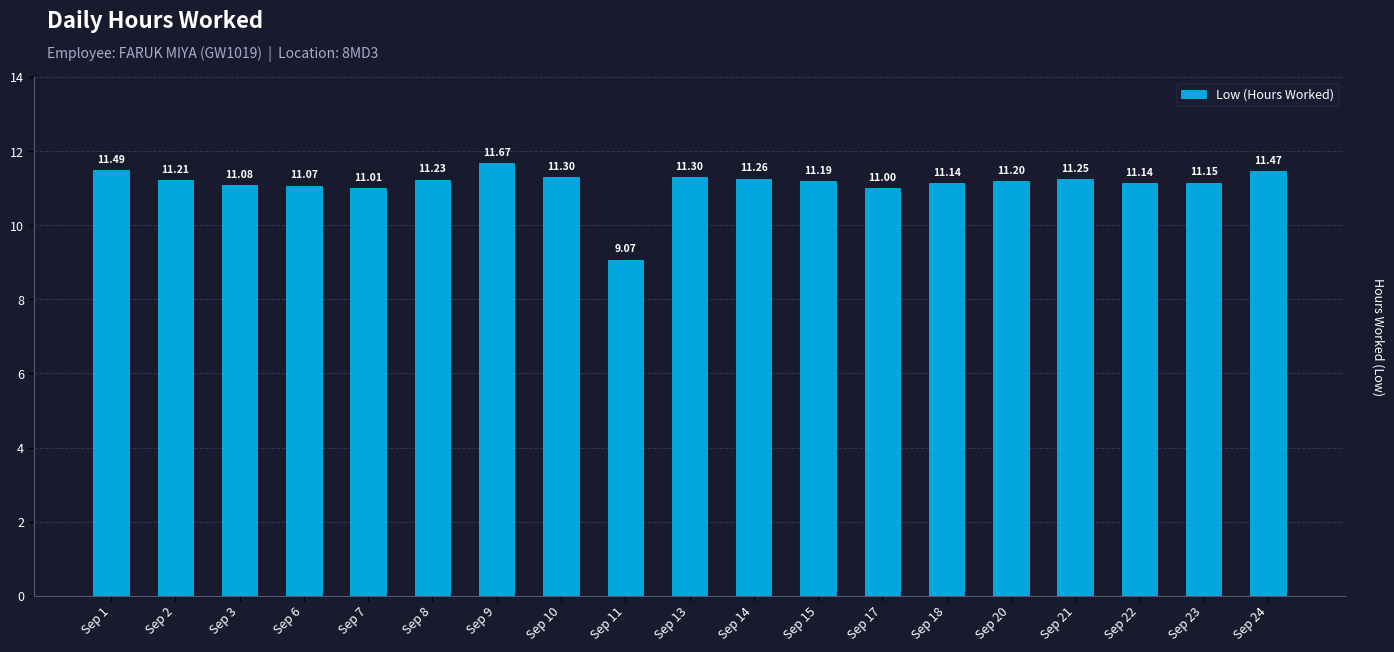

True or false: the data shows 11.2 at Sep 23.

True